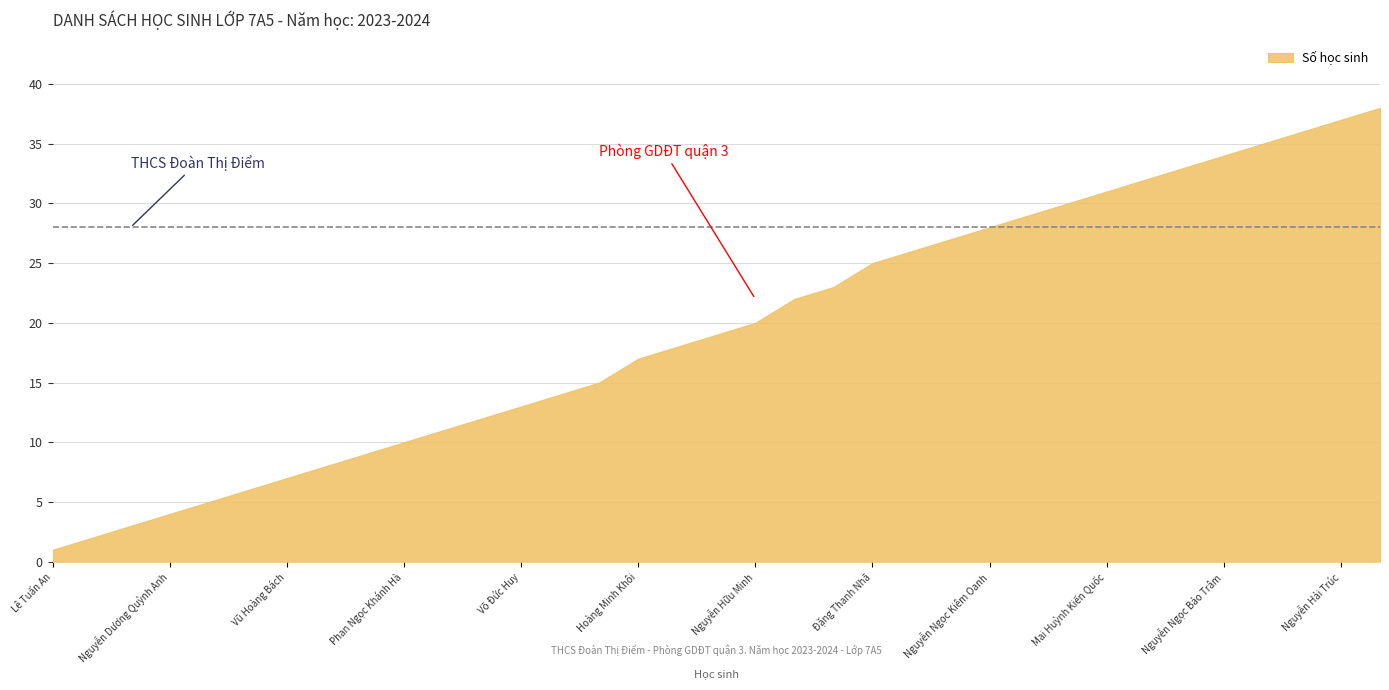

At which category does the chart reach its peak across all series?

Châu Ngọc Phương Uyên